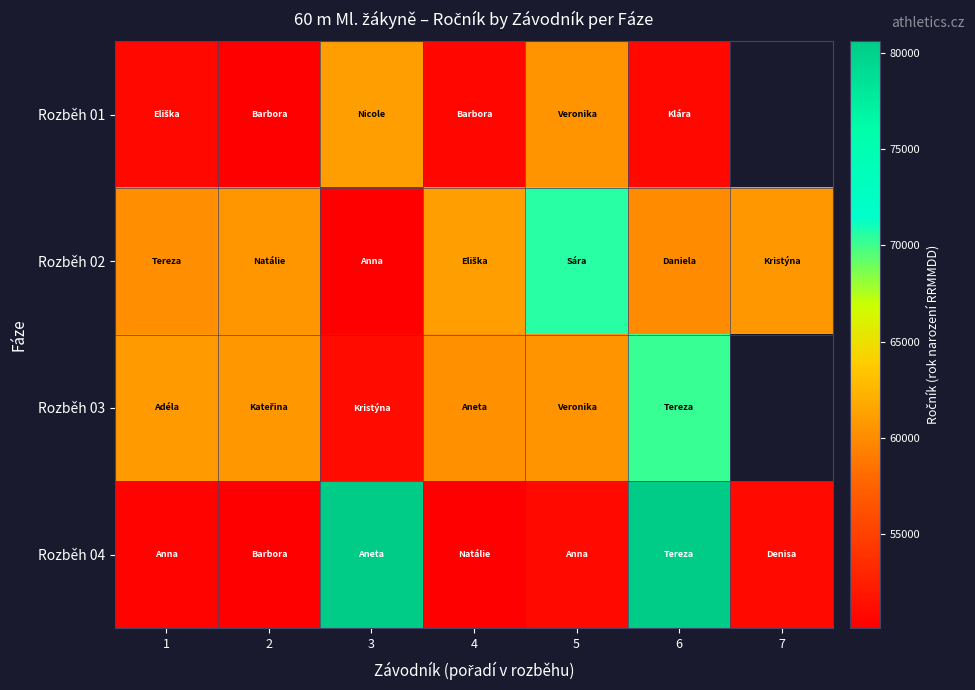

The Rozběh 04 series shows 134873.0 at 6. True or false?

False